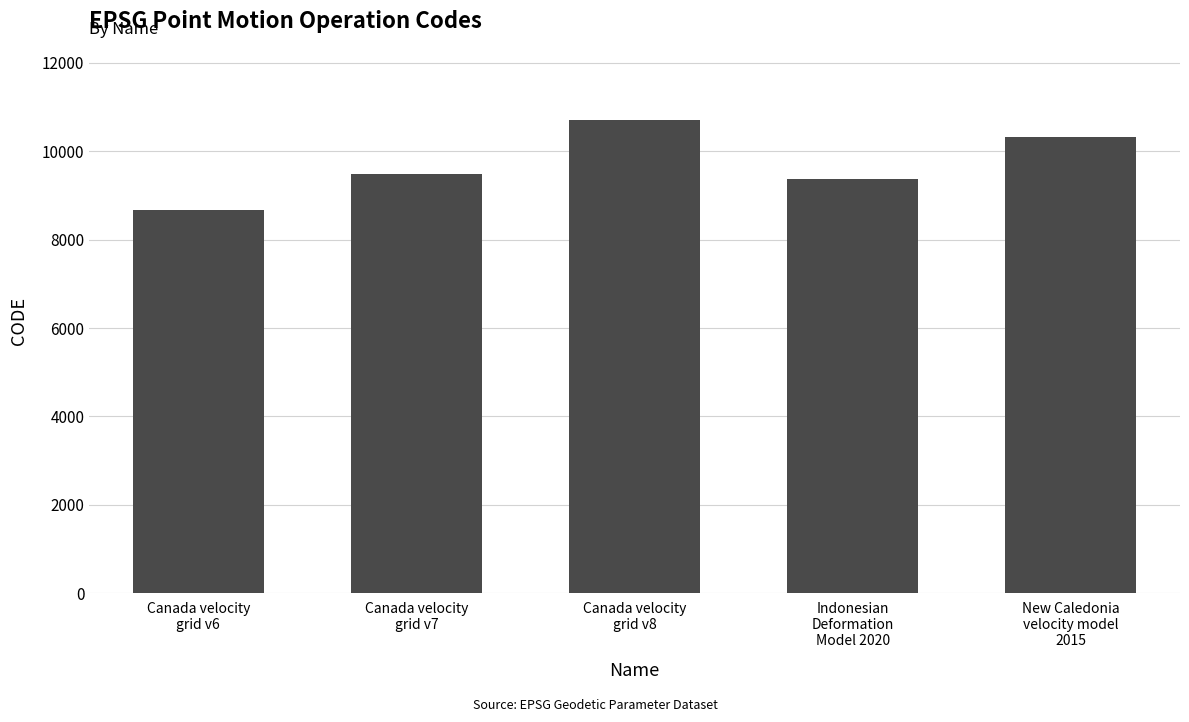

What is the smallest value displayed?

8676